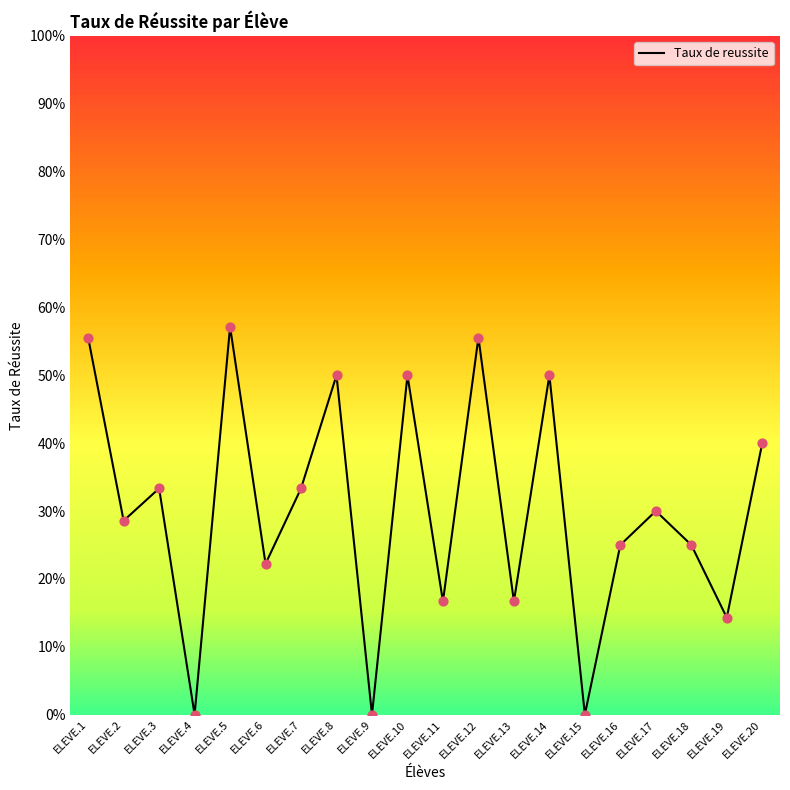

What is the change in value from ELEVE.2 to ELEVE.12?

+0.3